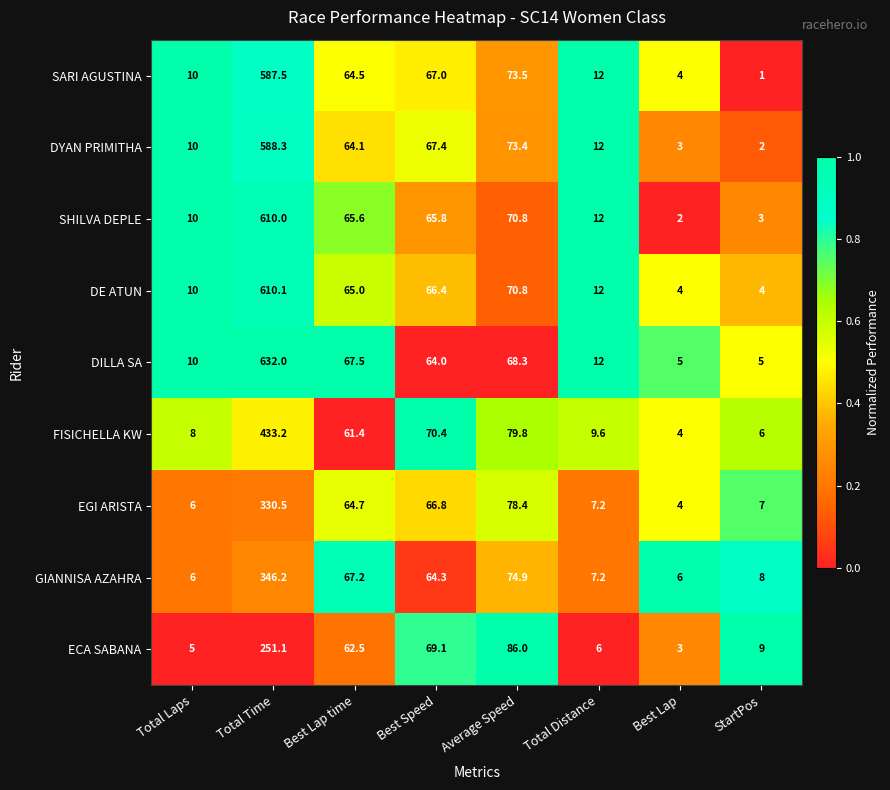

What is the difference between the highest and lowest values at Total Distance?

6.0